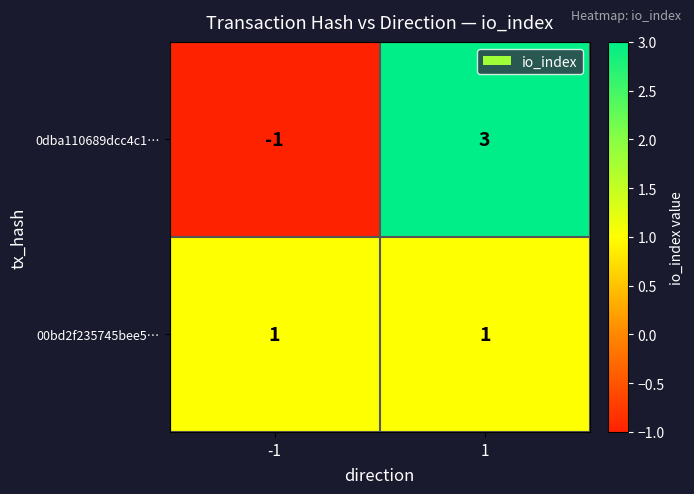

The 0dba110689dcc4c1… series shows 0 at -1. True or false?

False